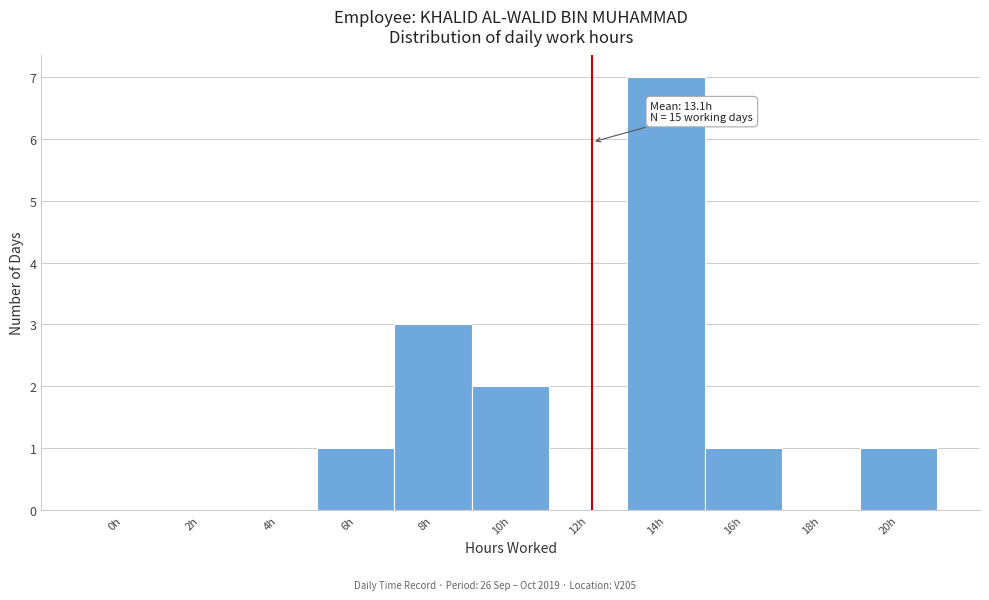

Reading right to left, what are all the values shown in this chart?

20h=1	18h=0	16h=1	14h=7	12h=0	10h=2	8h=3	6h=1	4h=0	2h=0	0h=0